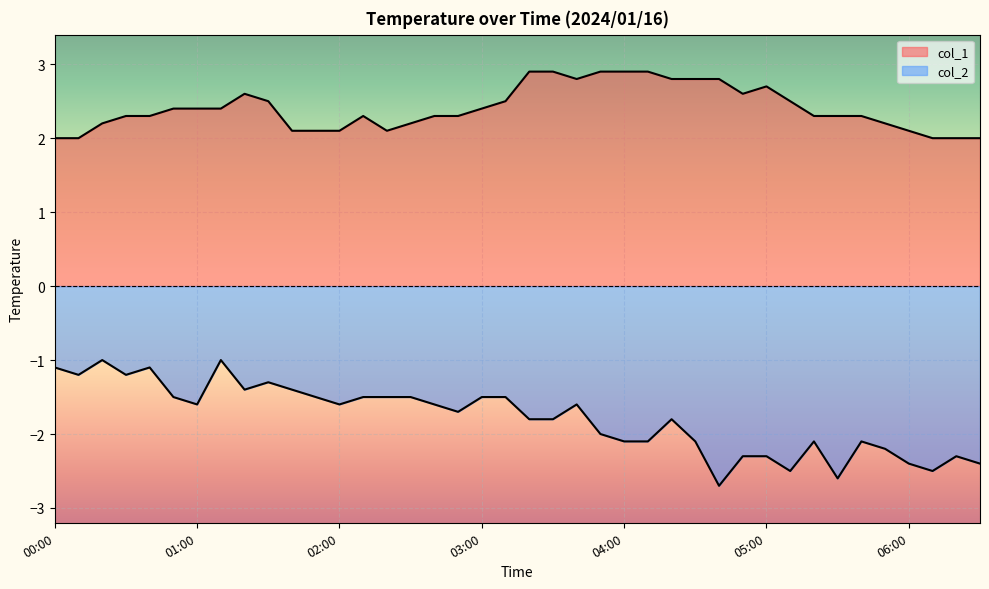

Which series changed the most between 02:10 and 04:40?

col_2